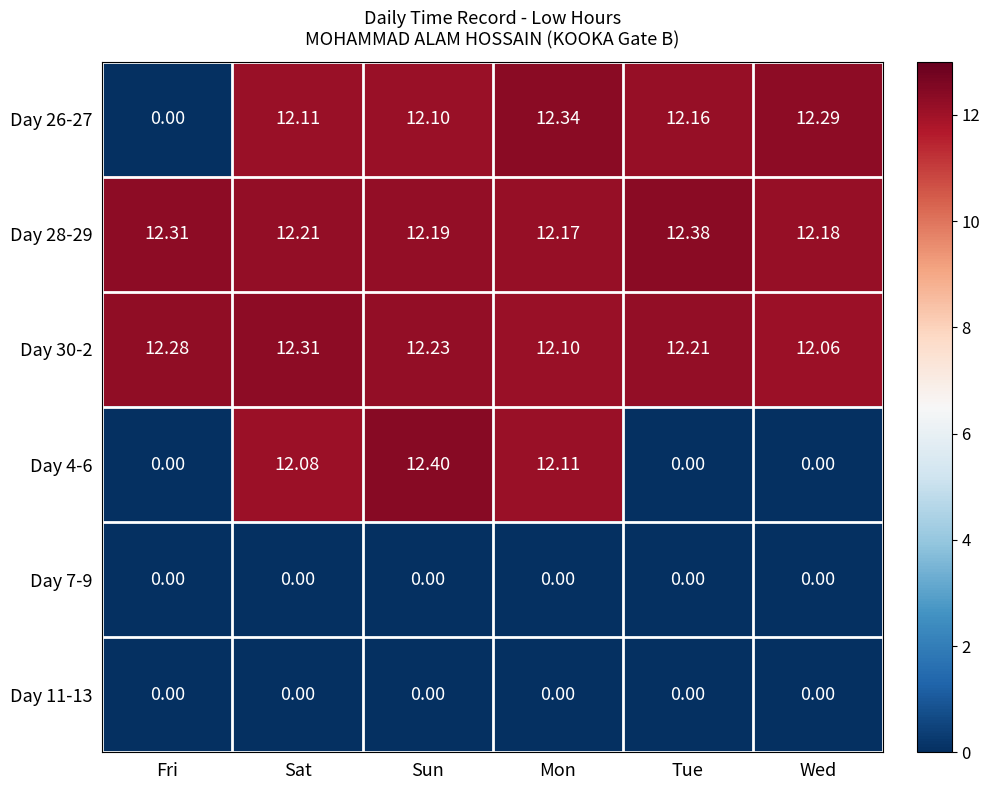

What is the greatest value displayed?

12.4